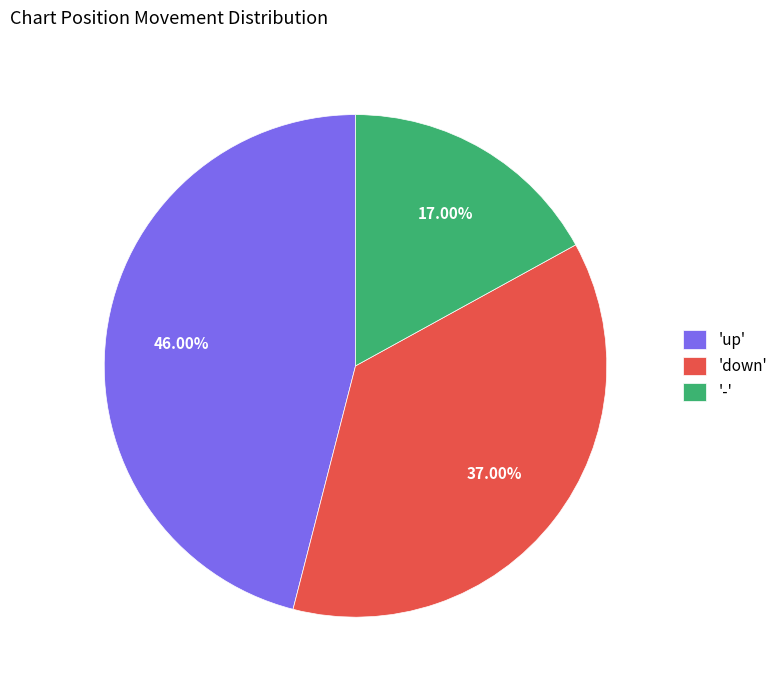

Which slice is the smallest?

-